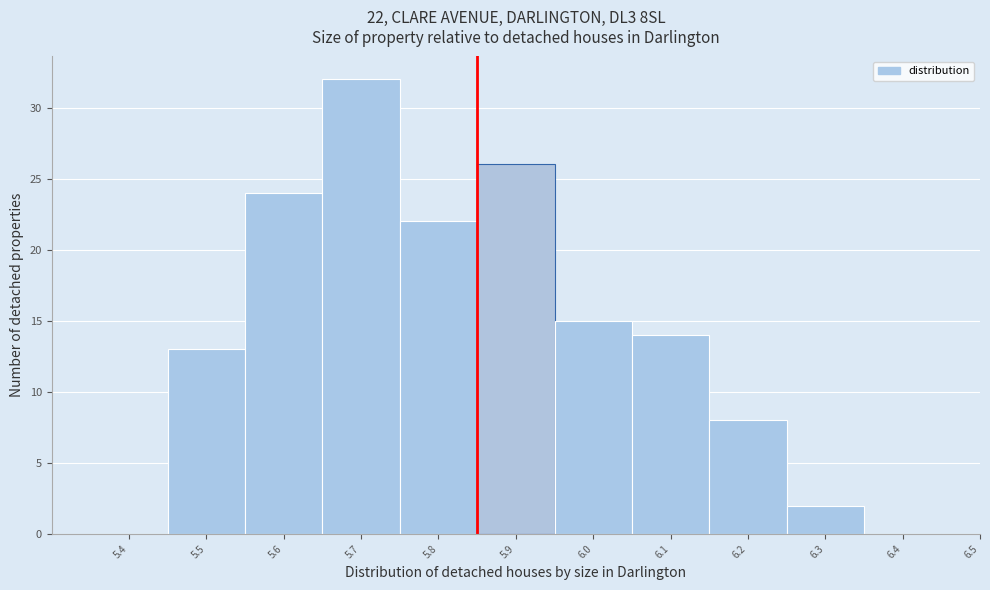

Reading left to right, list all the values displayed in this chart.

5.4=0	5.5=13	5.6=24	5.7=32	5.8=22	5.9=26	6.0=15	6.1=14	6.2=8	6.3=2	6.4=0	6.5=0